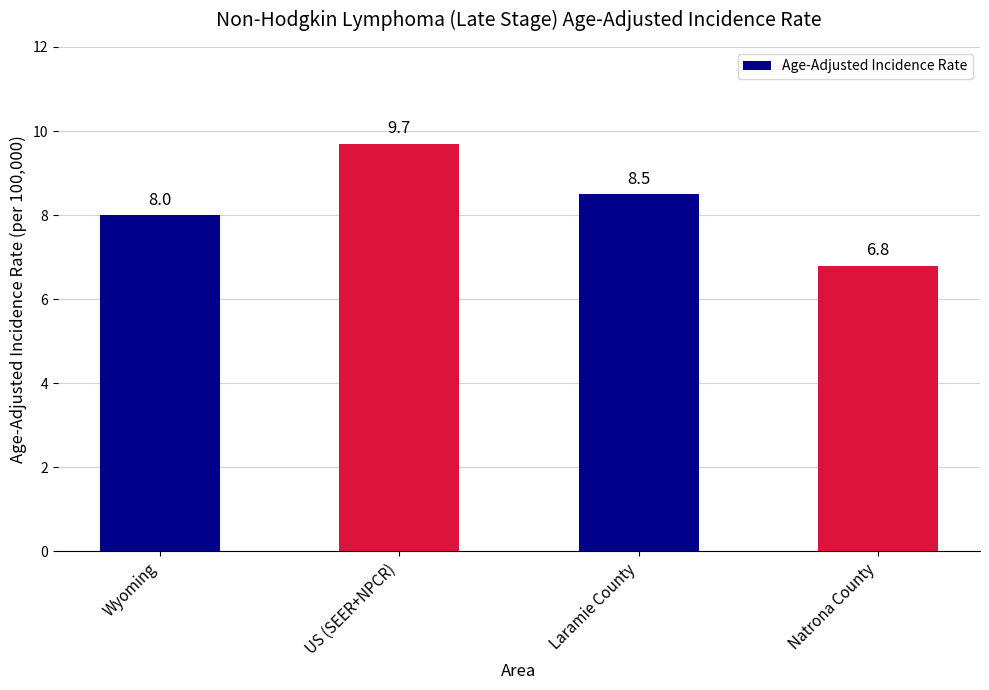

What position from the left is Laramie County?

3